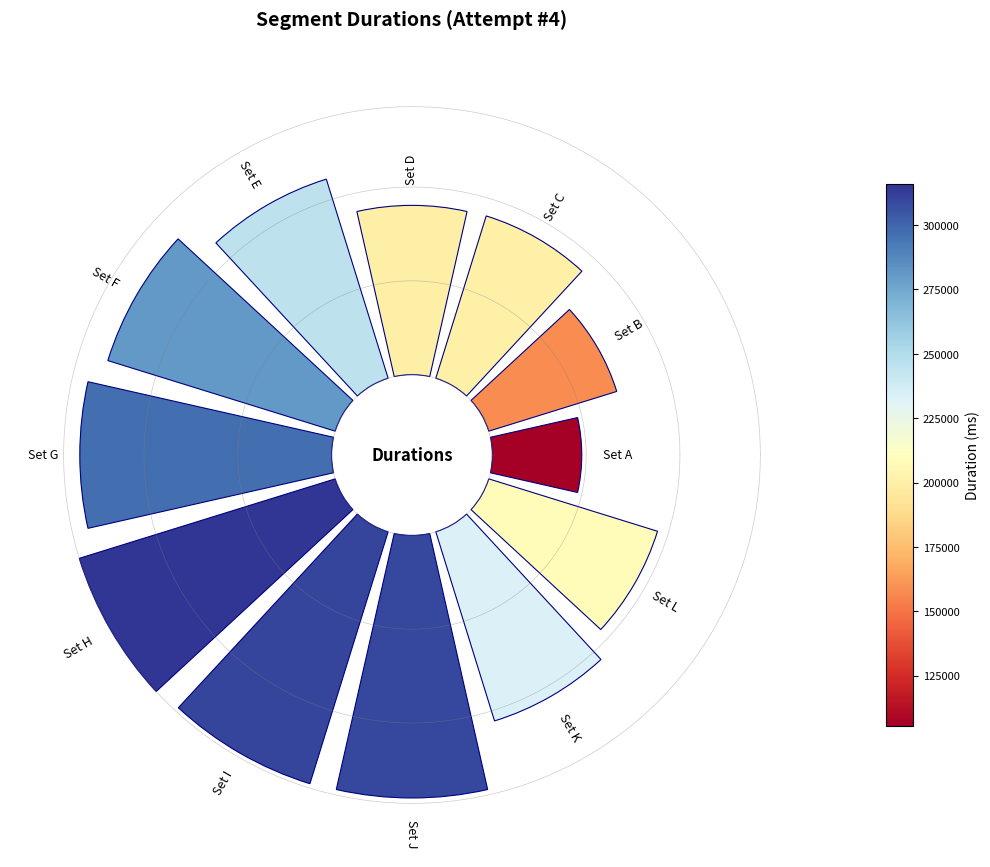

To the nearest percent, what is the difference between the Set C and Set A slice percentages?

3%